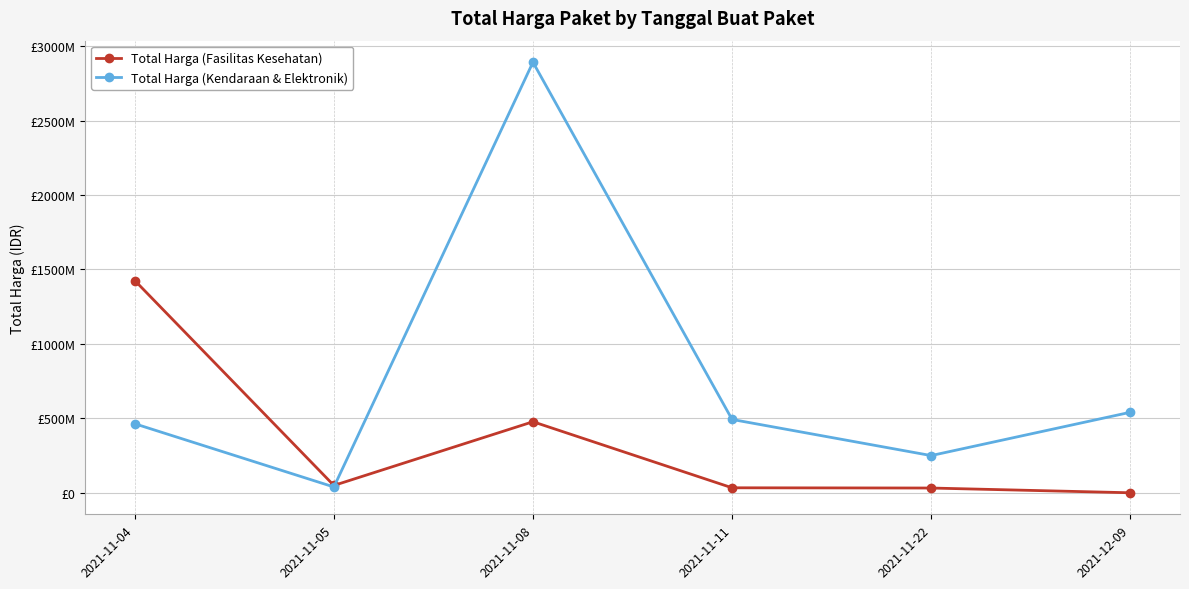

At 2021-12-09, list the series in order from largest to smallest.

Total Harga (Kendaraan & Elektronik), Total Harga (Fasilitas Kesehatan)